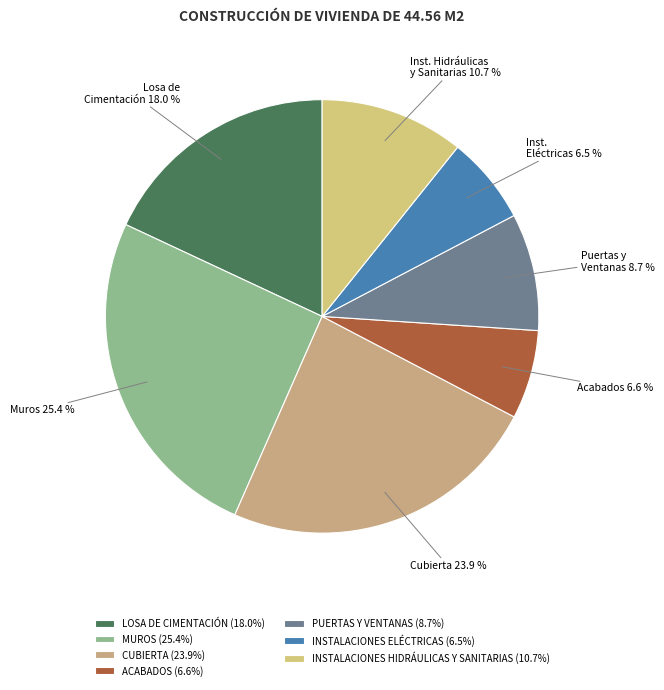

Count the number of slices in the pie.

7